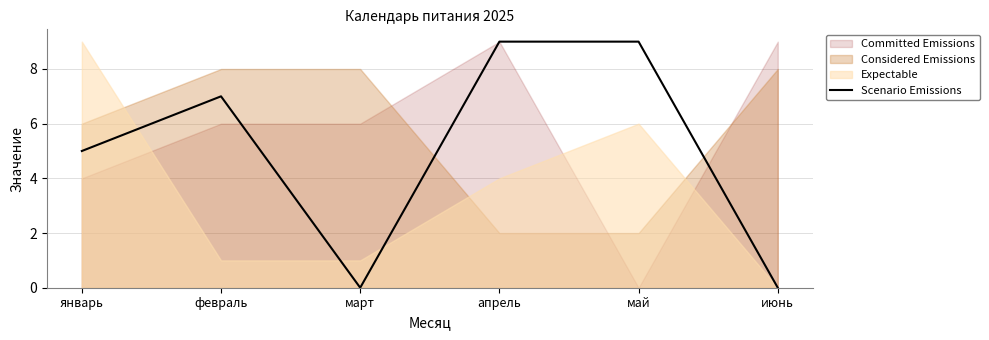

What is the approximate value of Scenario Emissions at май?

9